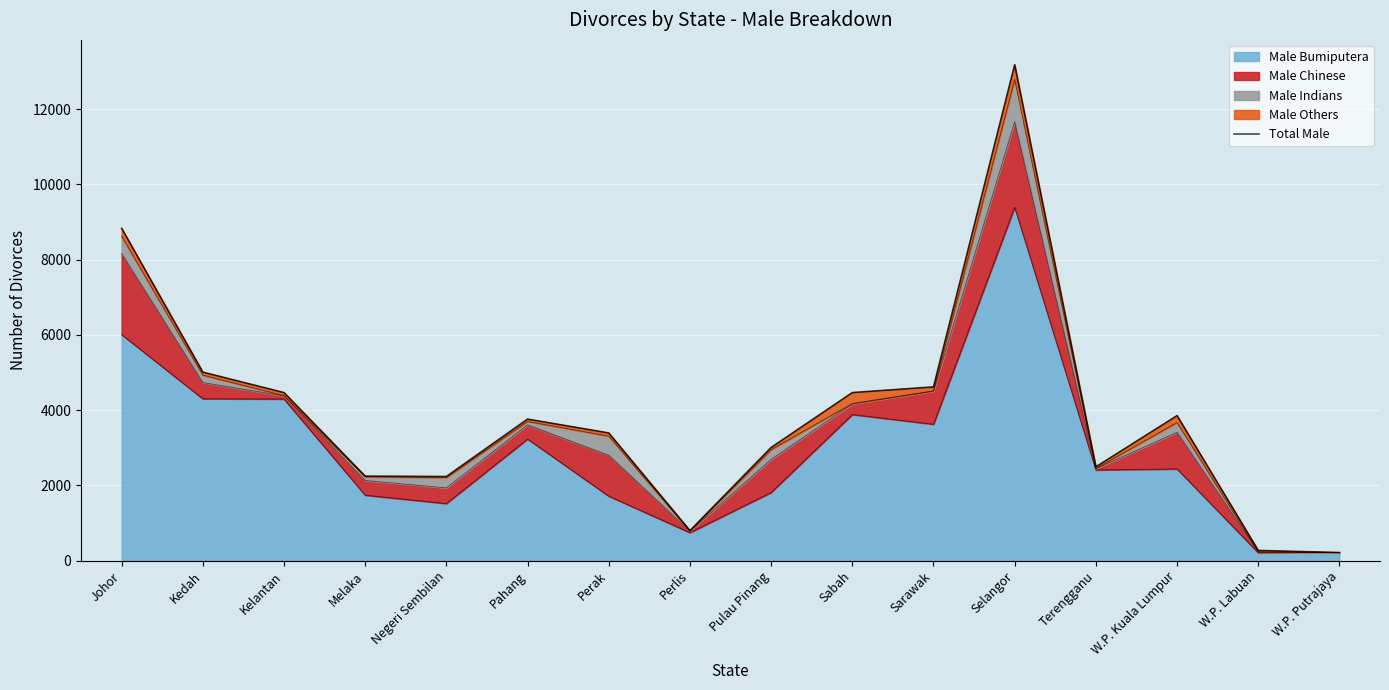

True or false: the data has more than 0 interior local peaks.

True